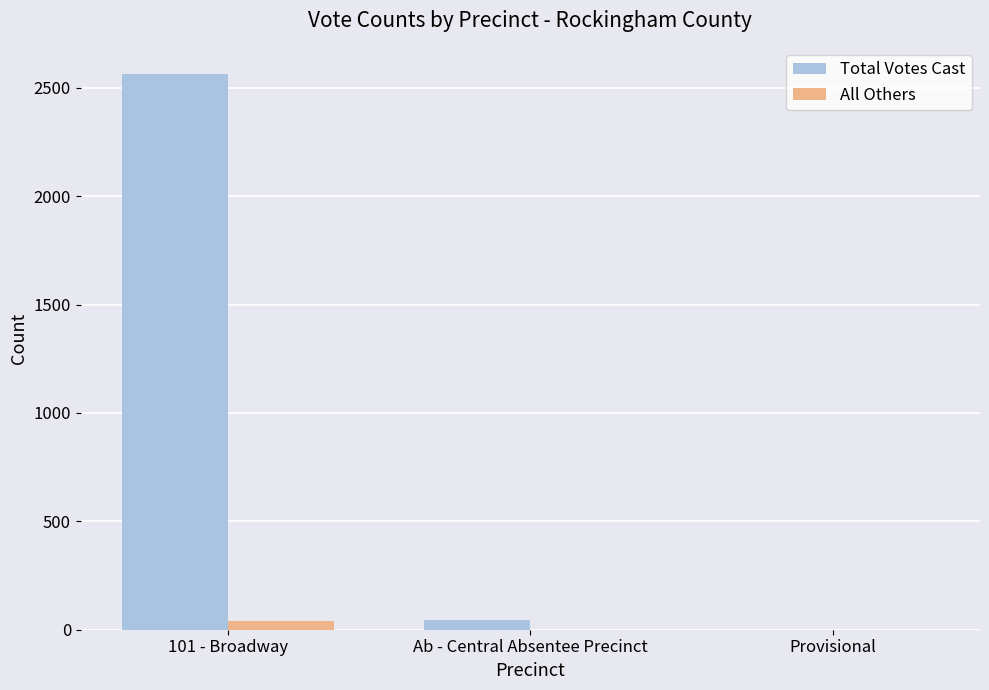

Between 101 - Broadway and Ab - Central Absentee Precinct, which series saw the biggest shift?

Total Votes Cast